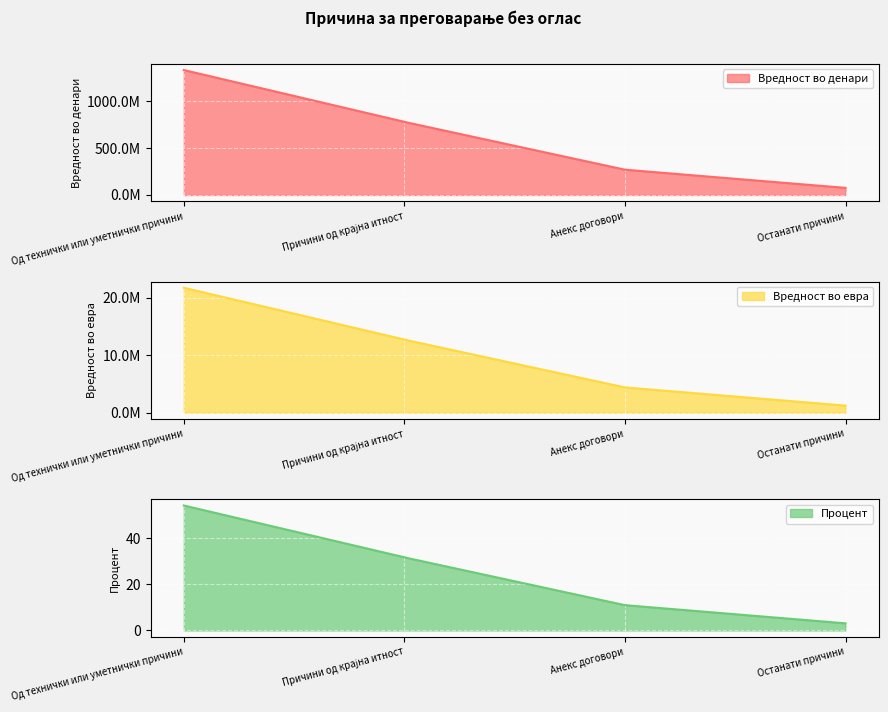

At which category is the sum across all series the highest?

Од технички или уметнички причини